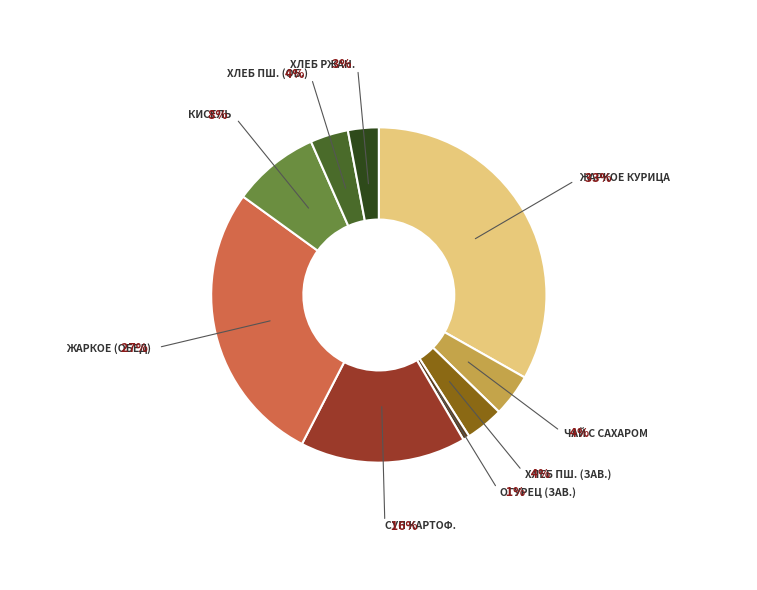

Is there a majority slice in this chart?

No